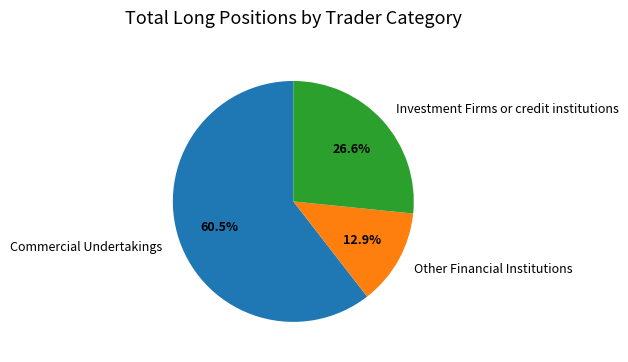

What portion of the pie excludes Commercial Undertakings?

39.5%